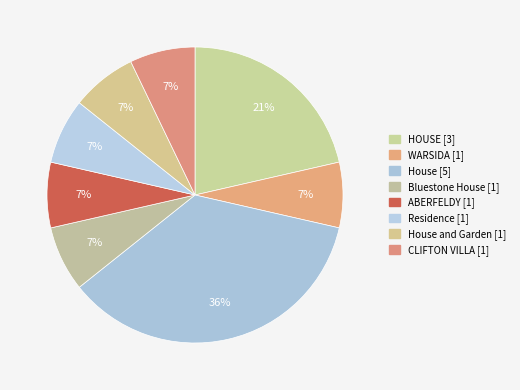

How many segments does this pie chart have?

8